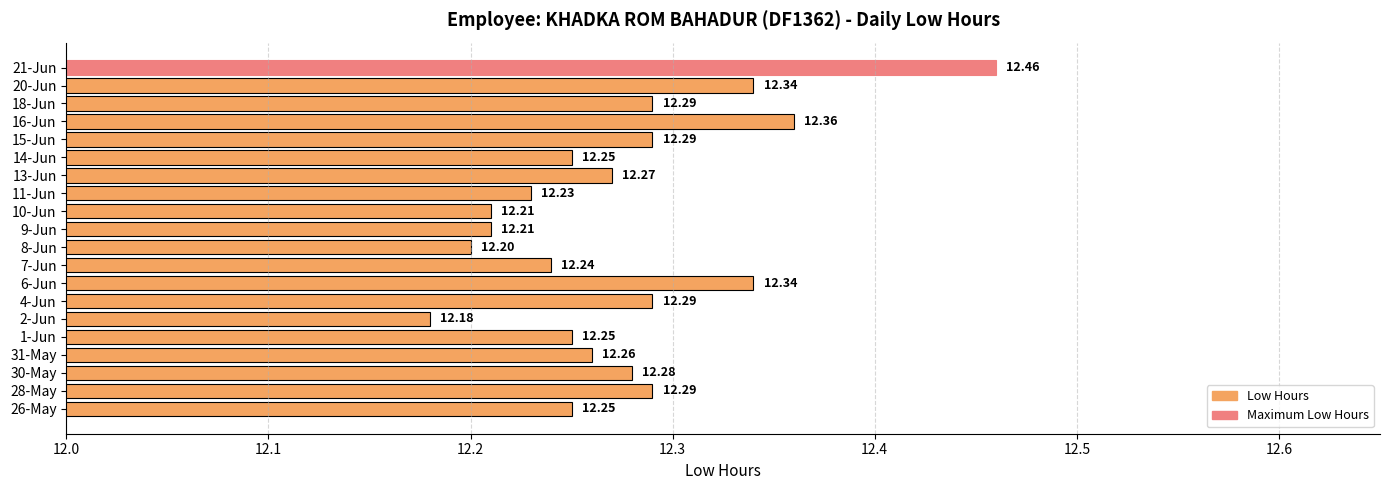

What is the difference between the maximum and second lowest values?

0.3